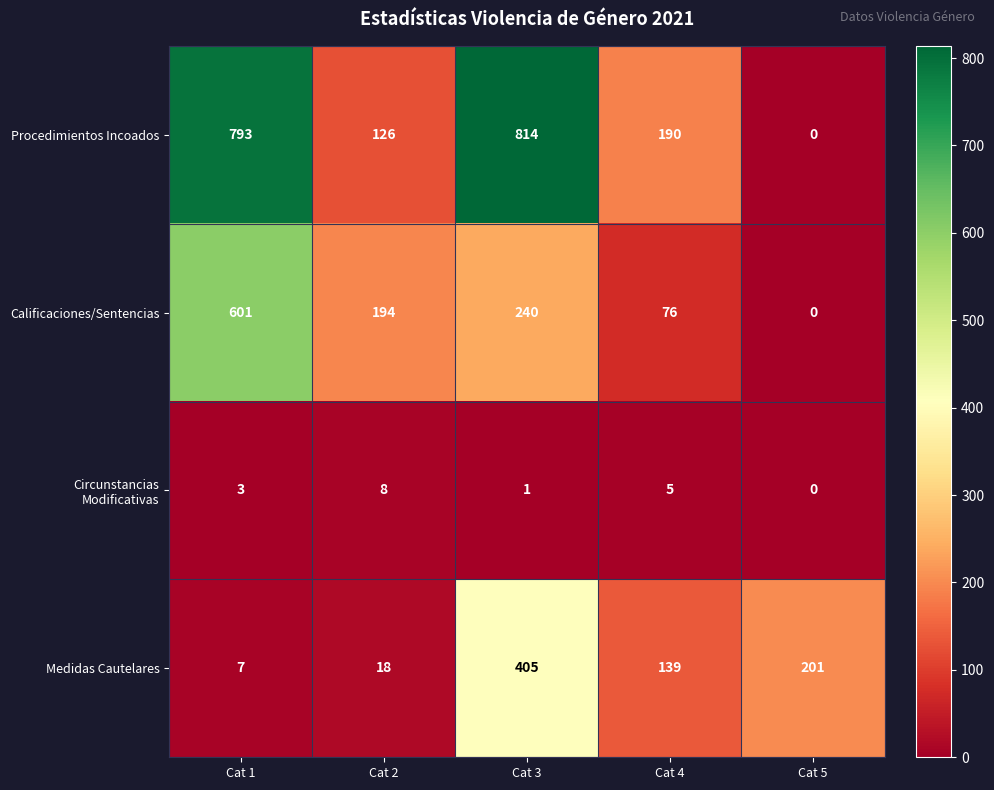

At which label does Calificaciones/Sentencias first exceed 194?

Cat 1